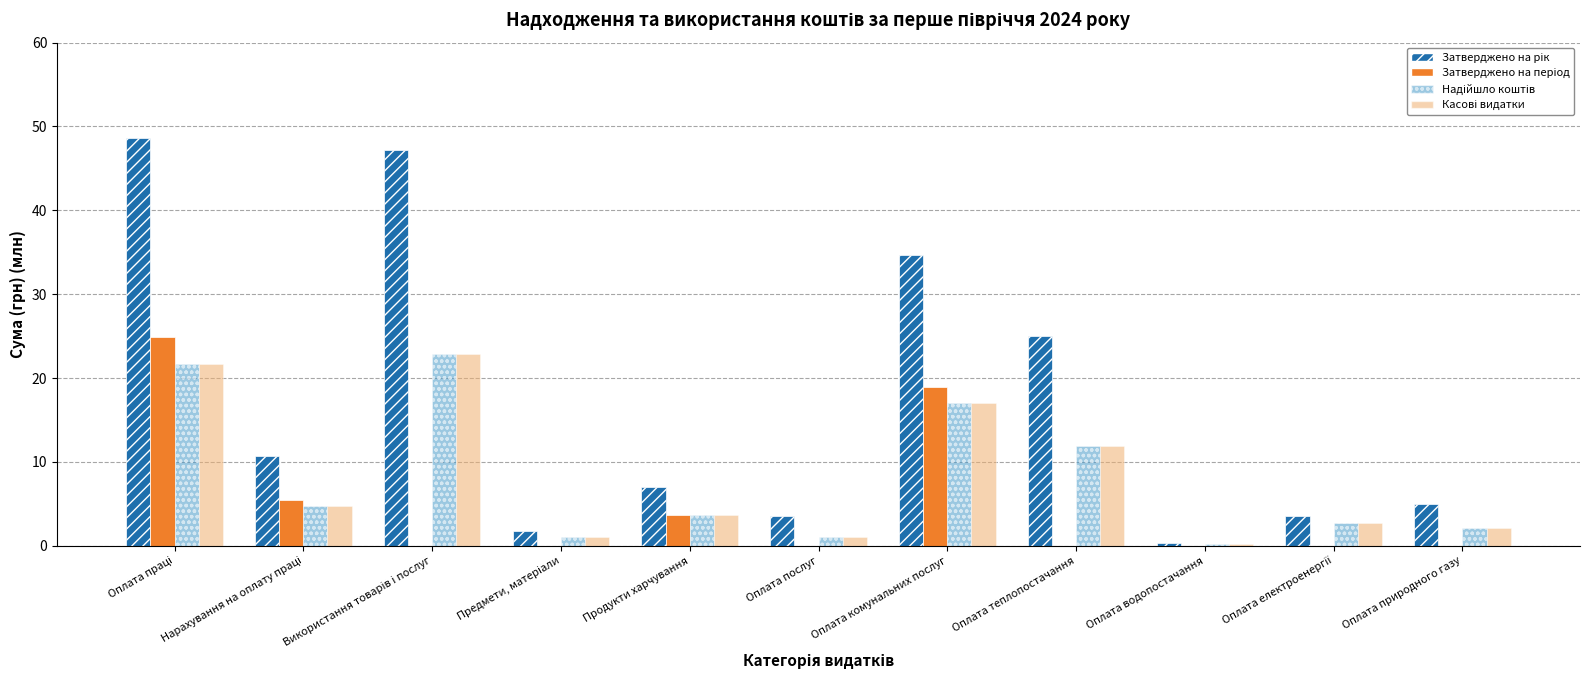

What is the total value across all series at Оплата природного газу?

9.1